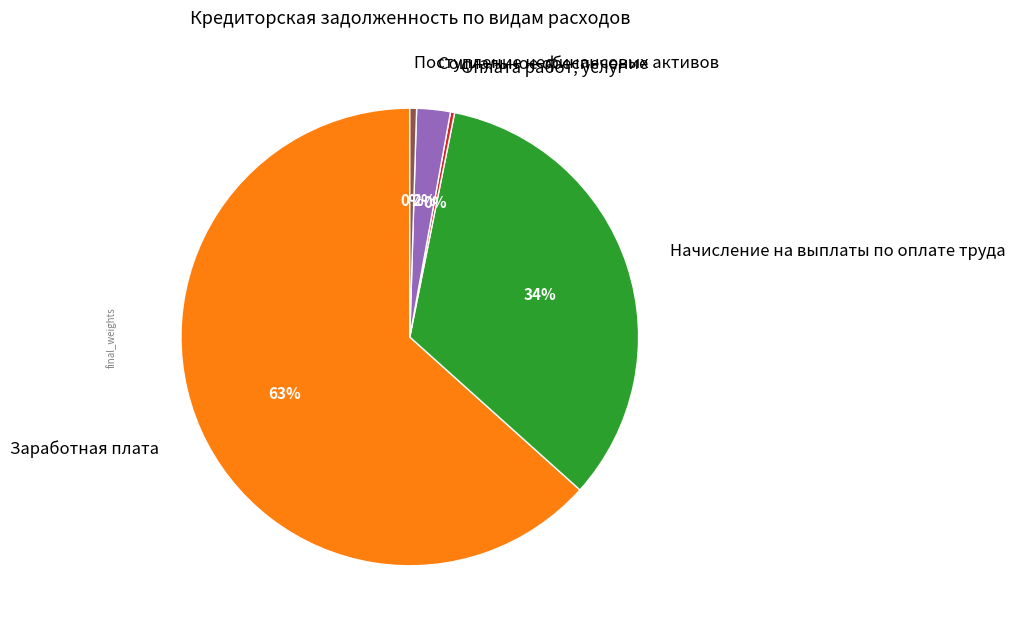

To the nearest percent, what portion does Социальное обеспечение represent?

2%